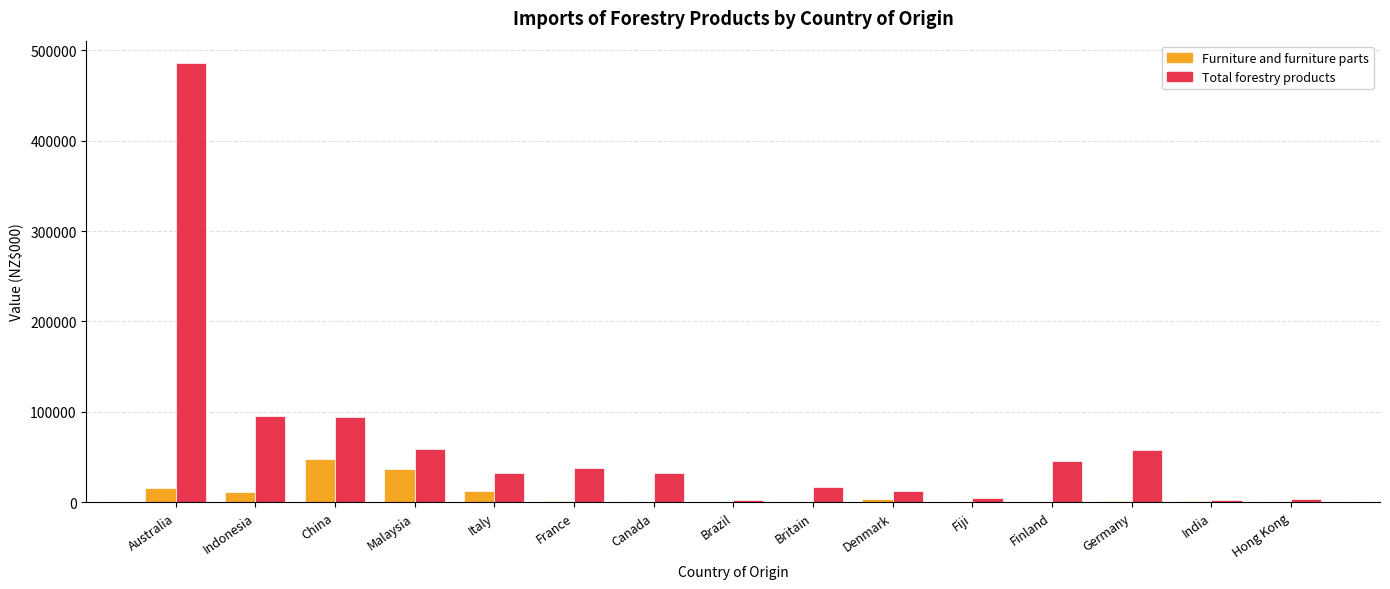

What is the sum of all Furniture and furniture parts values?

134254.3